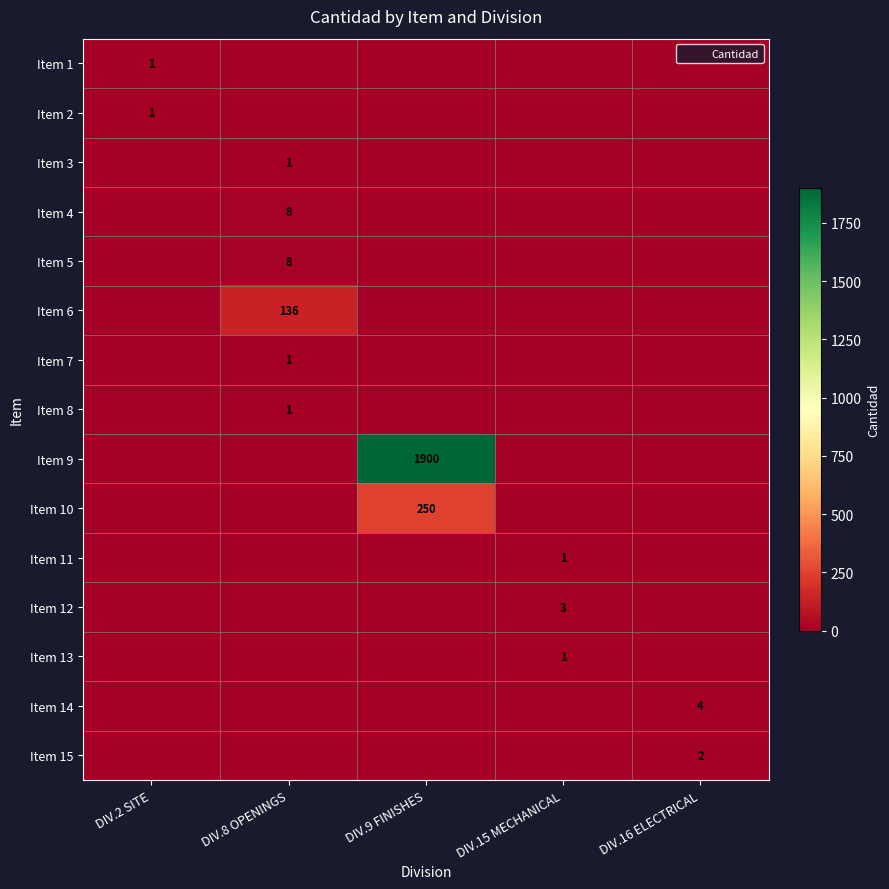

What is the difference between the highest and lowest values at DIV.8 OPENINGS?

136